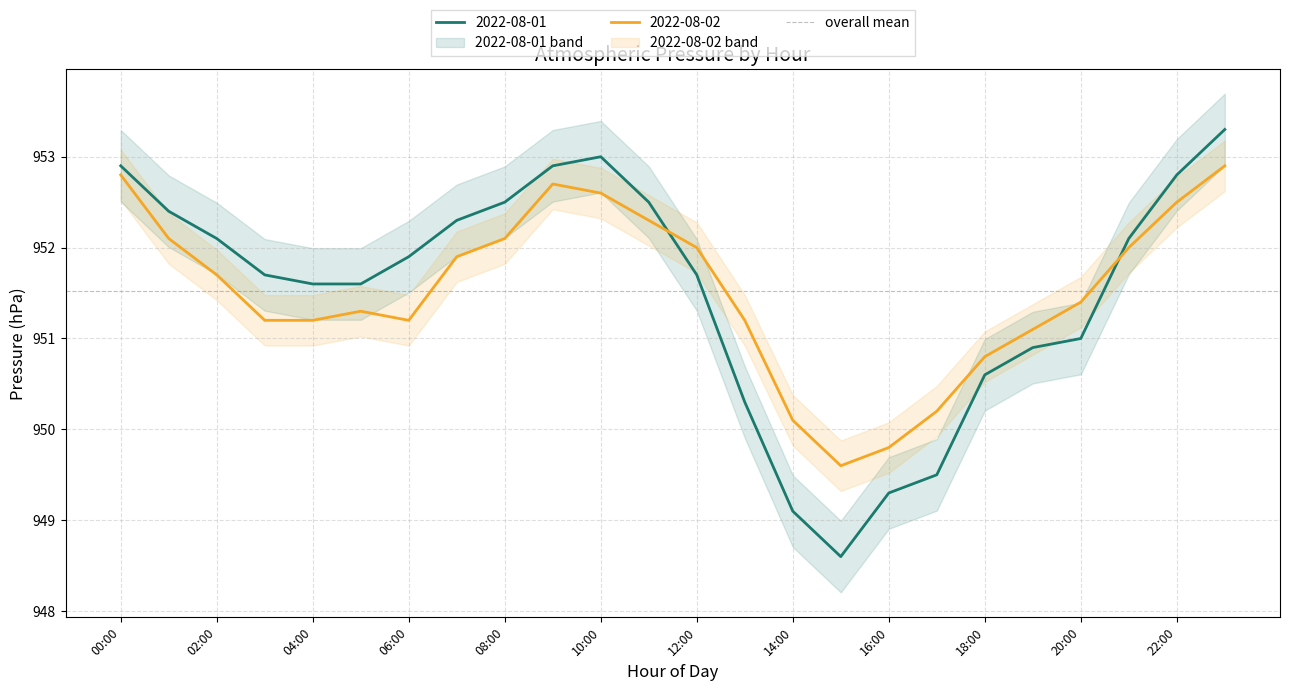

What are all the series names shown in the legend?

2022-08-01, 2022-08-02